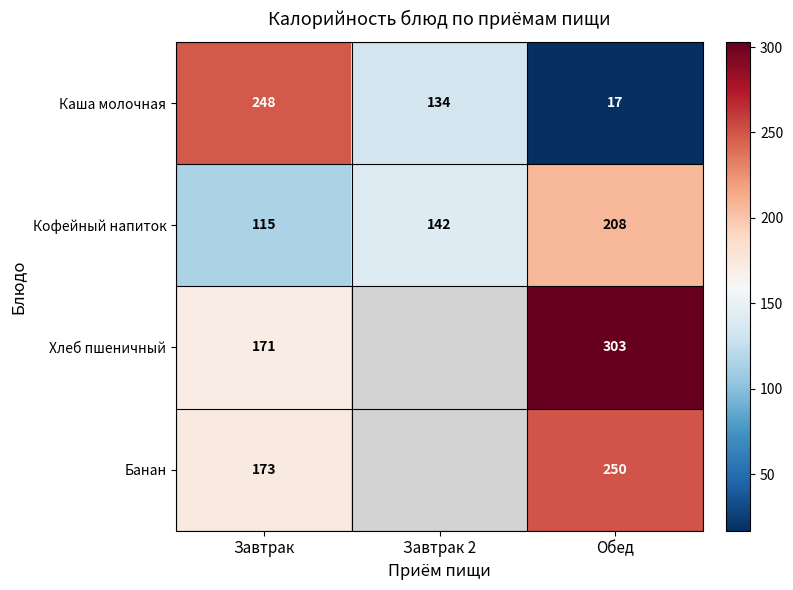

What is the total value across all series at Завтрак?

707